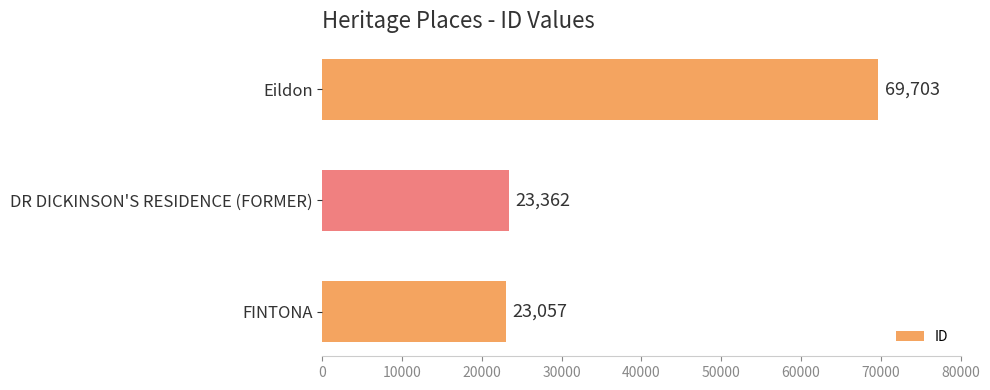

The value at FINTONA is 31130. True or false?

False